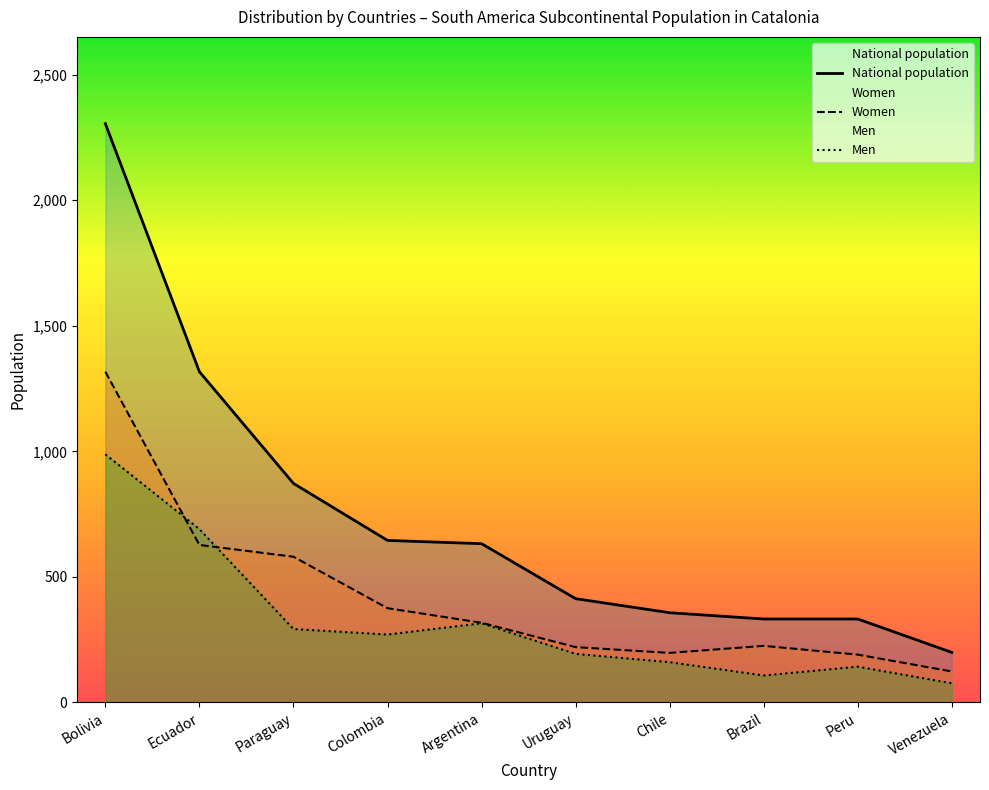

What is the label of the 4th point from the right?

Chile